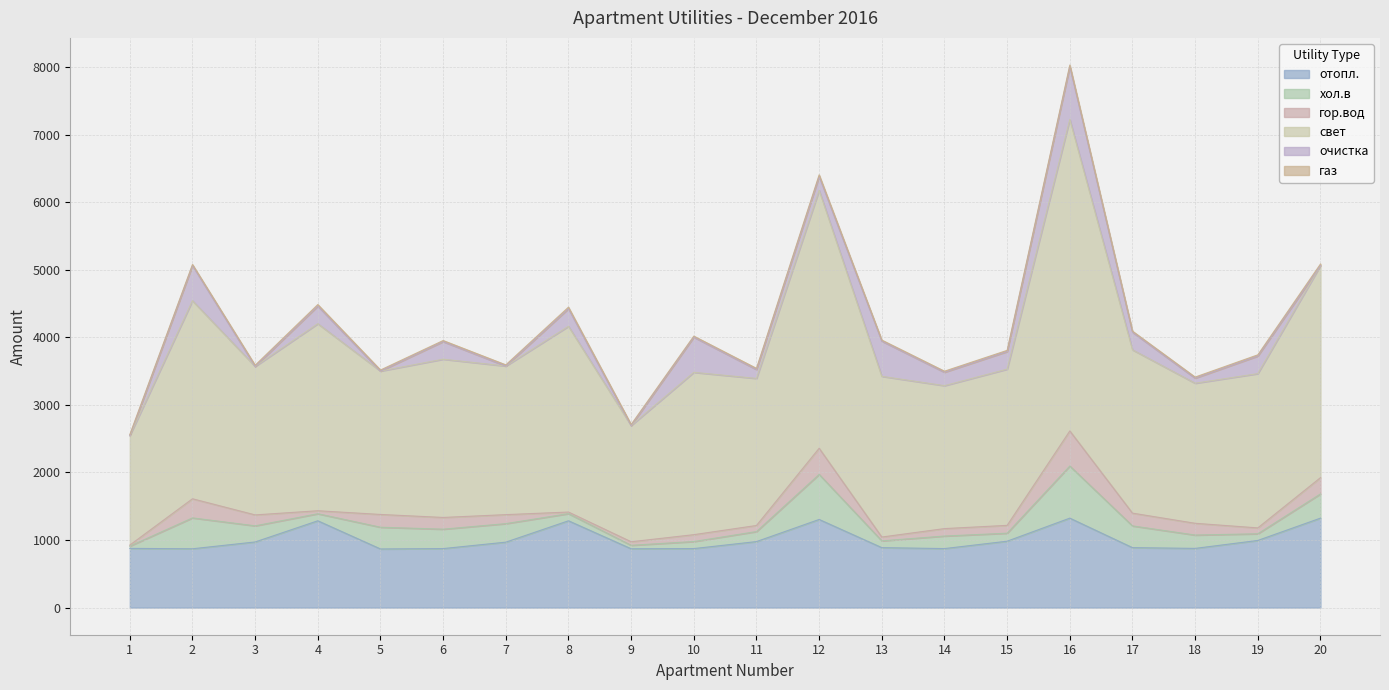

How many positive values does the очистка series have?

14